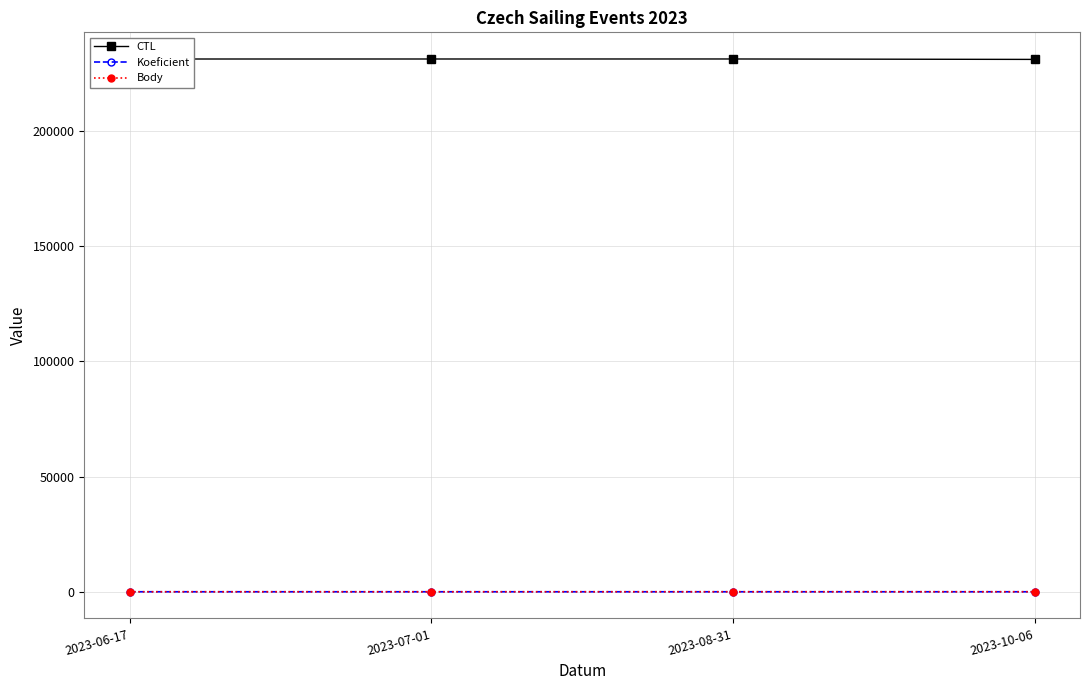

How many data points does each series have?

4